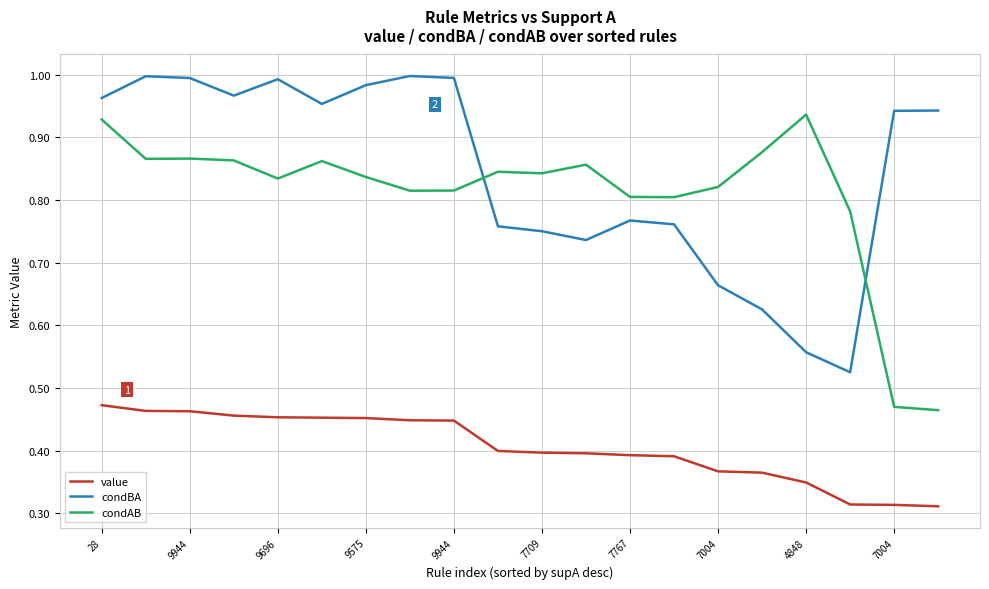

Does the chart display data point markers on the line(s)?

No